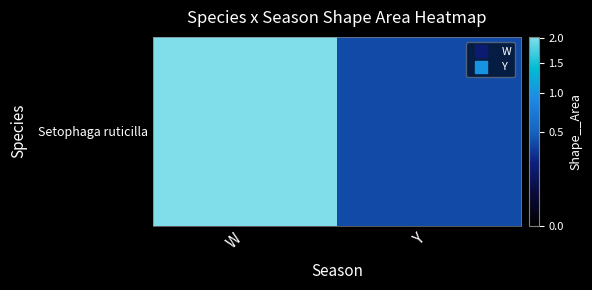

Reading left to right, list all the values displayed in this chart.

W=202925847626.2	Y=38591555835.5